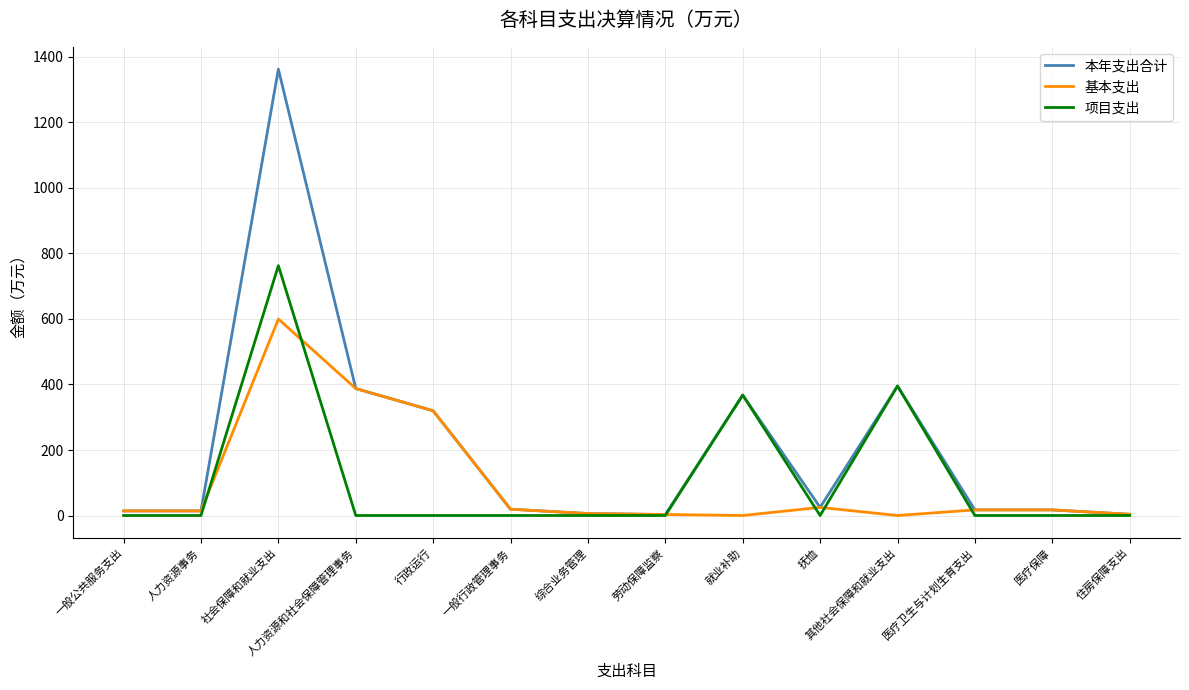

Read the 基本支出 value at 社会保障和就业支出.

599.9